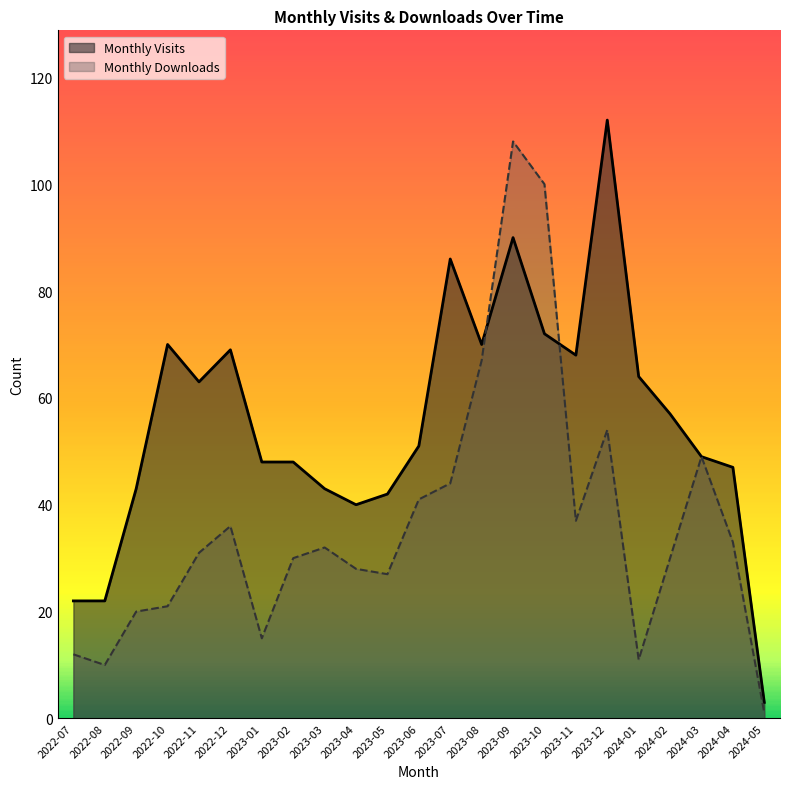

Which series has the widest spread of values?

Monthly Visits